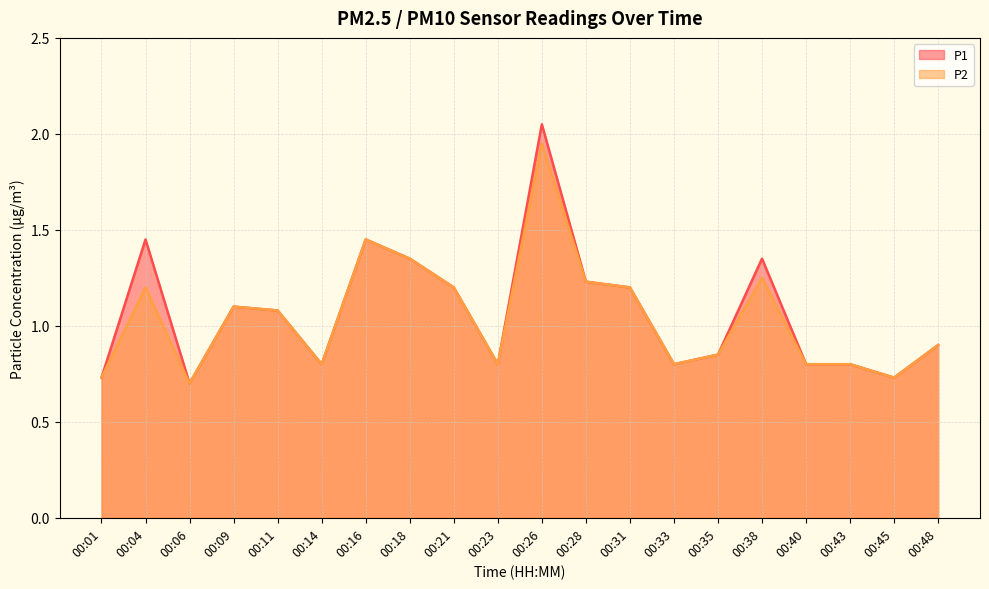

What are all the series names shown in the legend?

P1, P2